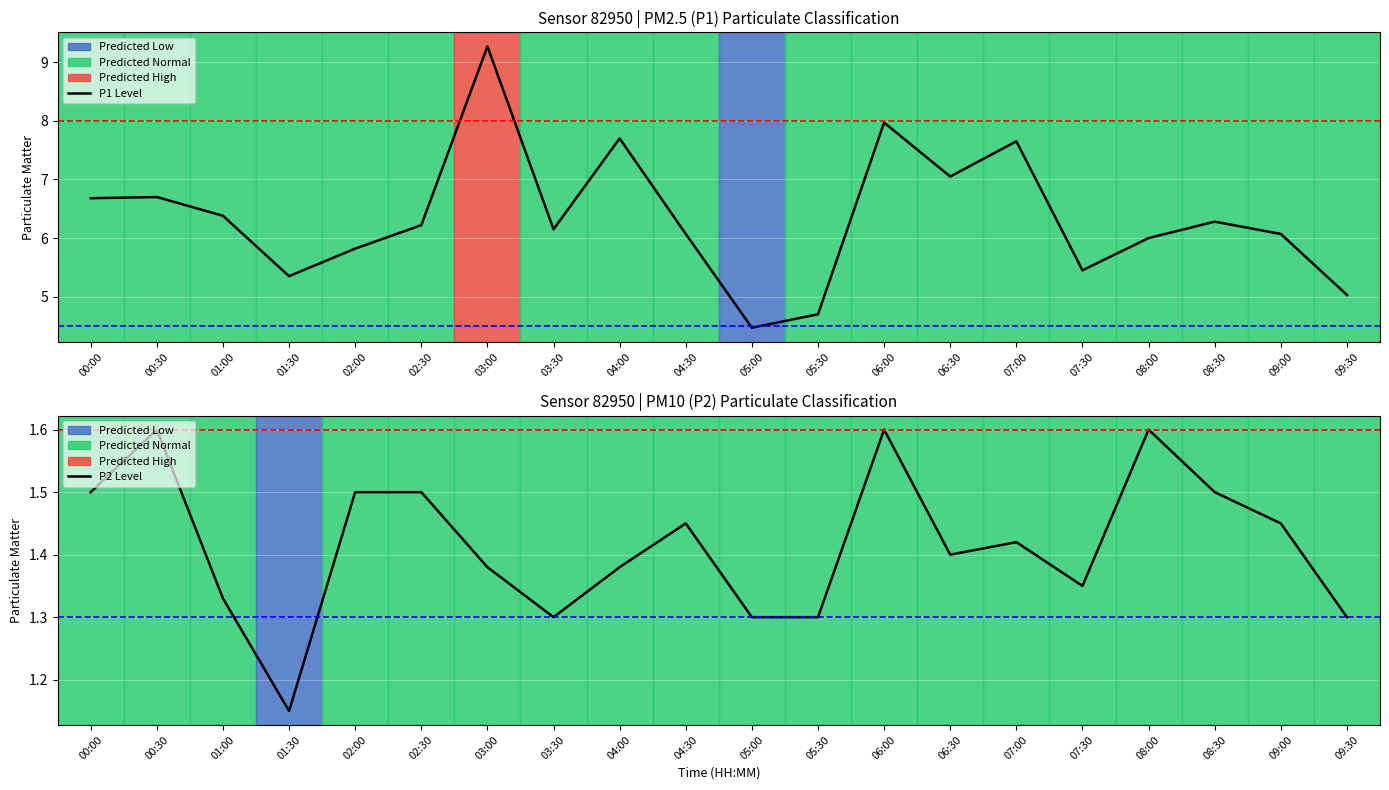

At how many categories does at least one series exceed 5?

18